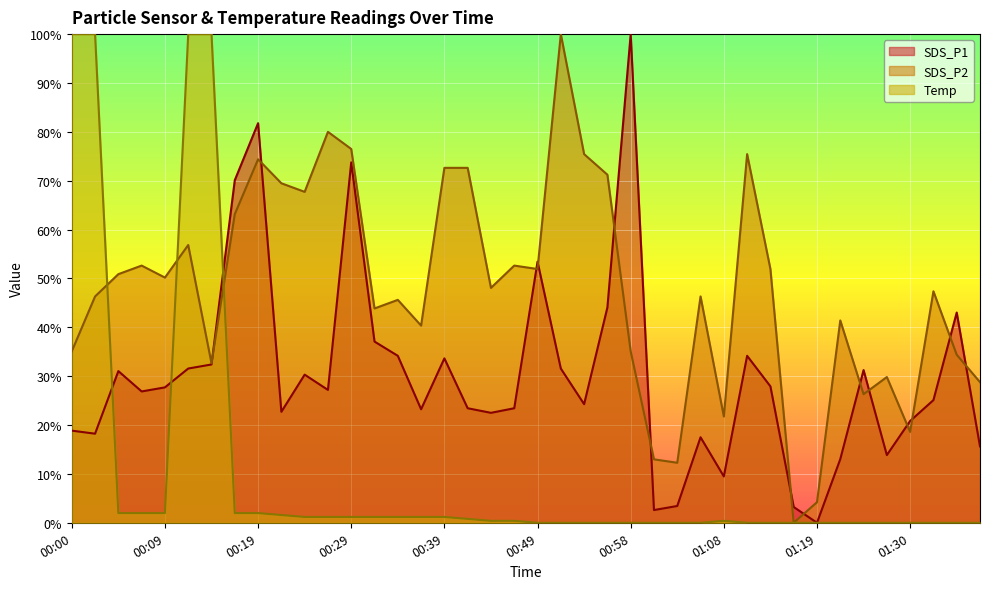

What is the value of the SDS_P1 point at the 40th from the left?

15.6